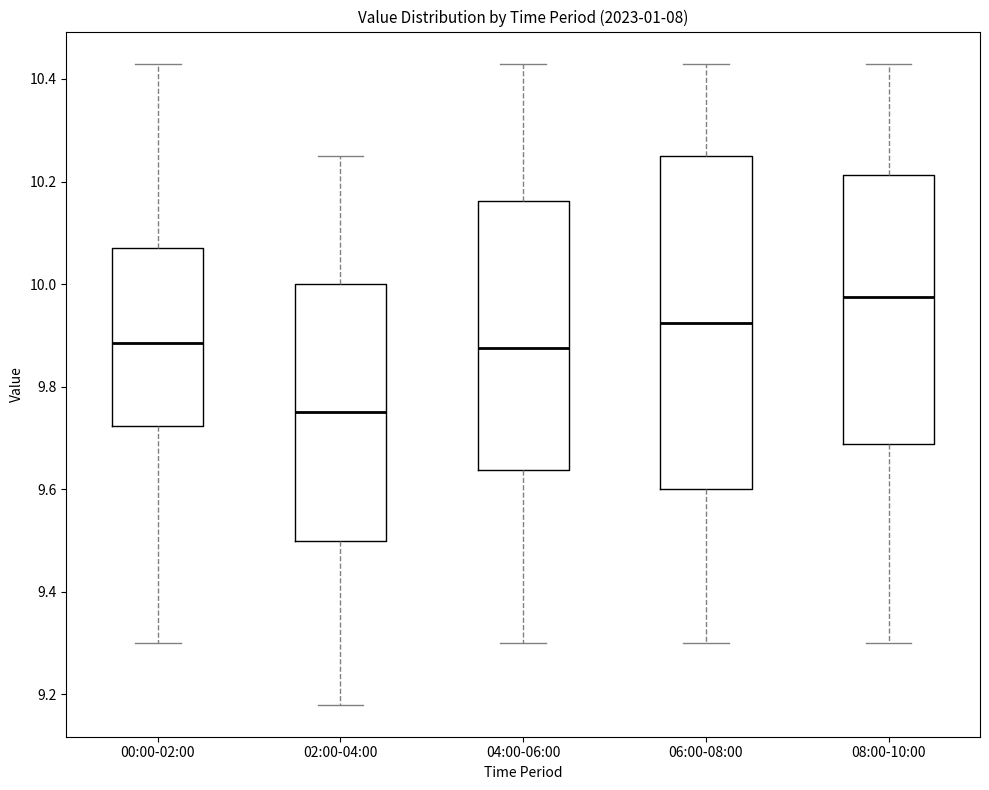

Reading left to right, transcribe this box plot: for each box, give where its median line is, the range the box spans, and where its two whiskers end, as read against the y-axis. The values are not printed on the chart, so give them approximately, as read against the axis.

00:00-02:00: median 9.88, box 9.72 to 10.08, whiskers 9.30 to 10.44
02:00-04:00: median 9.76, box 9.50 to 10.00, whiskers 9.18 to 10.26
04:00-06:00: median 9.88, box 9.64 to 10.16, whiskers 9.30 to 10.44
06:00-08:00: median 9.92, box 9.60 to 10.26, whiskers 9.30 to 10.44
08:00-10:00: median 9.98, box 9.68 to 10.22, whiskers 9.30 to 10.44